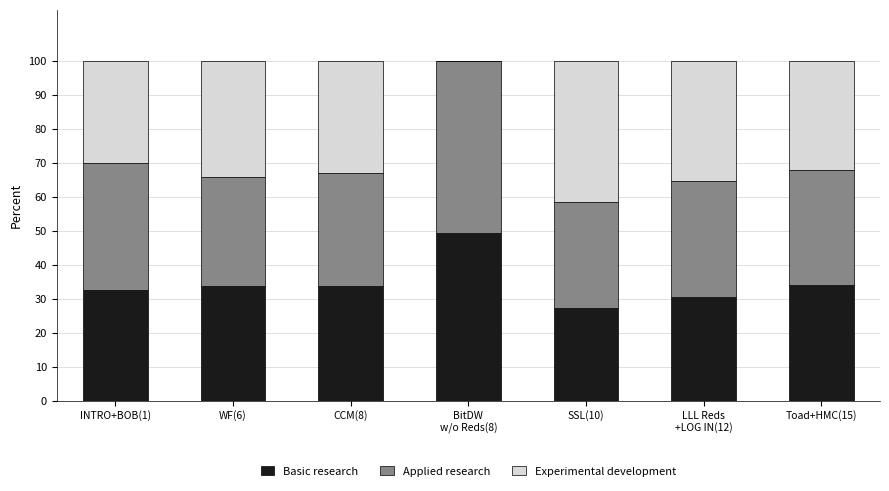

What is the maximum value for Basic research?

49.2